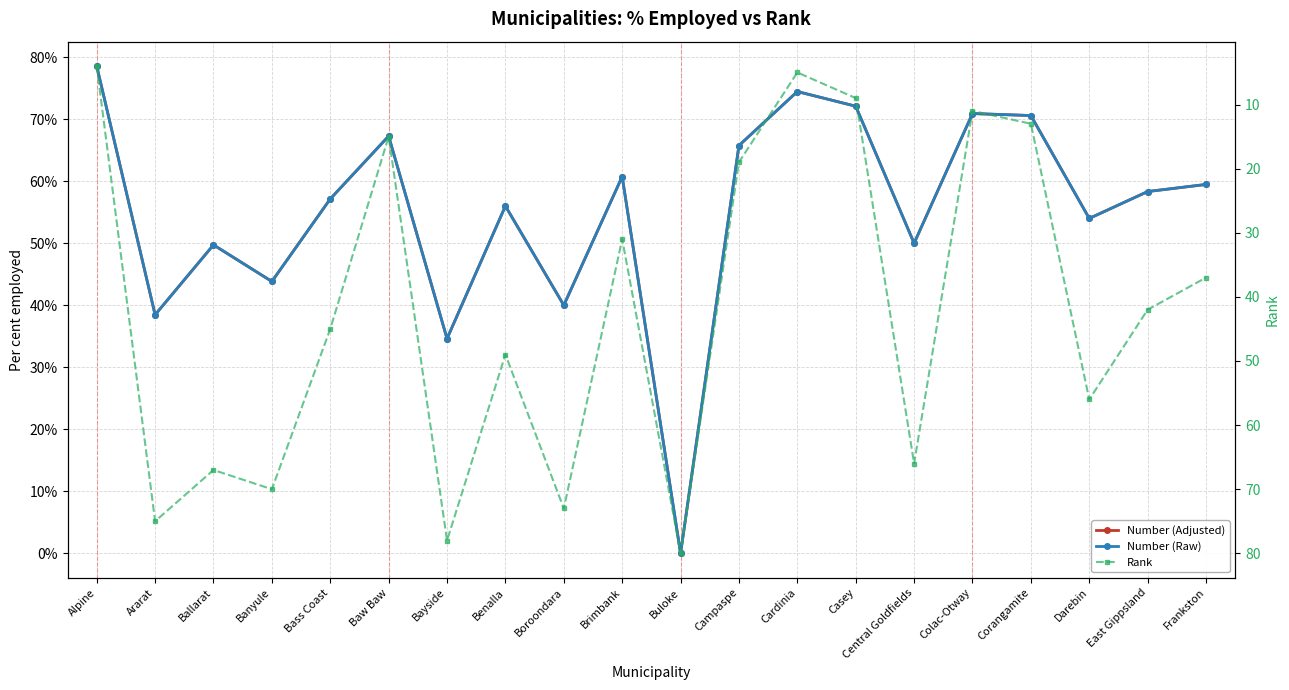

Where is Rank nearest to the value 42?

East Gippsland